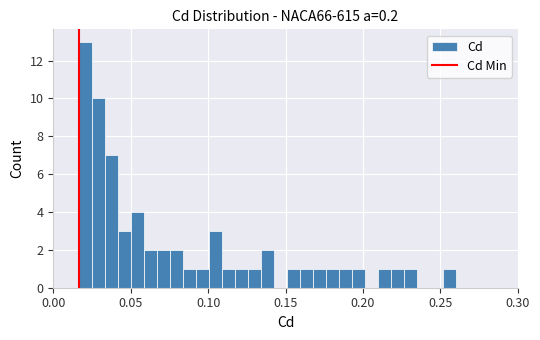

Read against the x-axis, roughly where is the centre of the tallest bar?

0.020